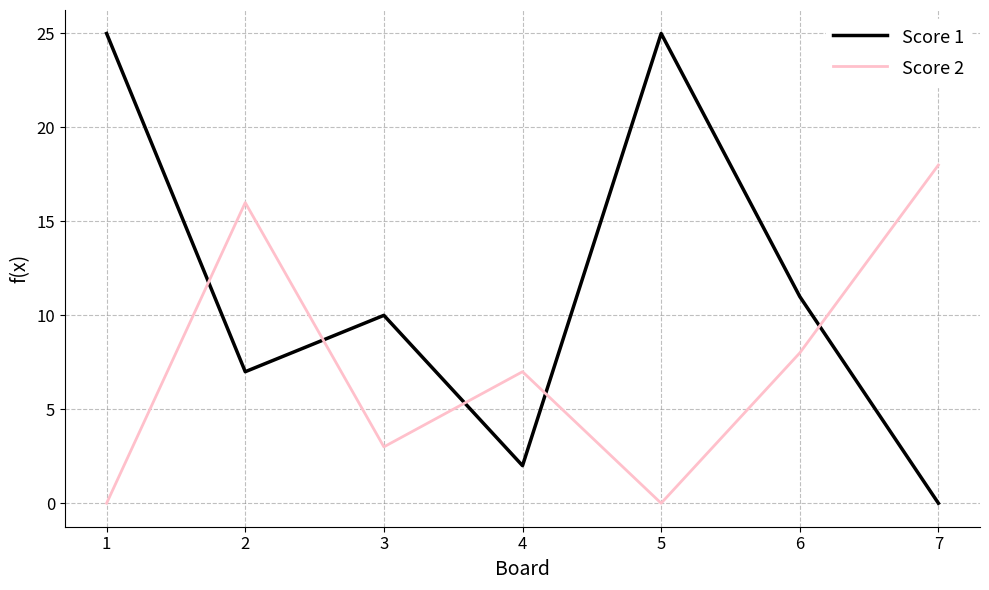

Reading right to left, list all the values displayed in this chart.

Score 1: 0	11	25	2	10	7	25
Score 2: 18	8	0	7	3	16	0